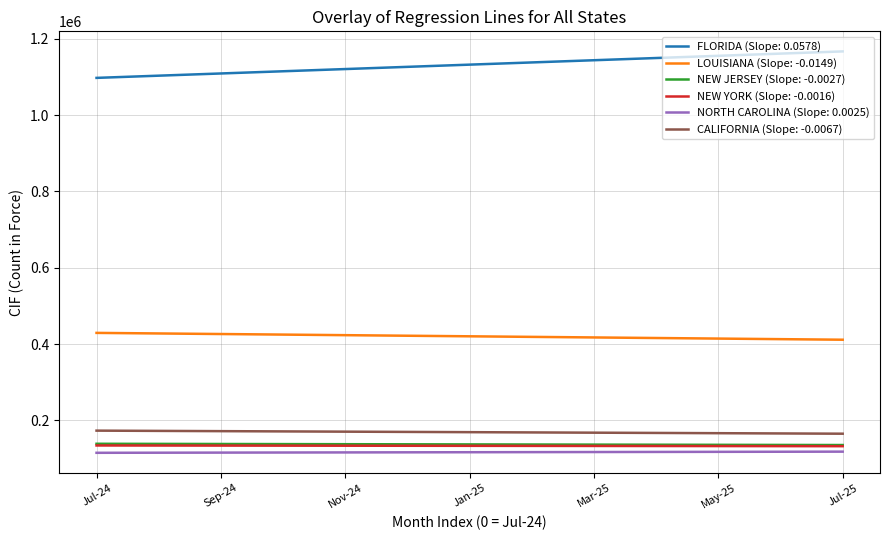

True or false: NEW JERSEY (Slope: -0.0027) and FLORIDA (Slope: 0.0578) cross at least once.

False